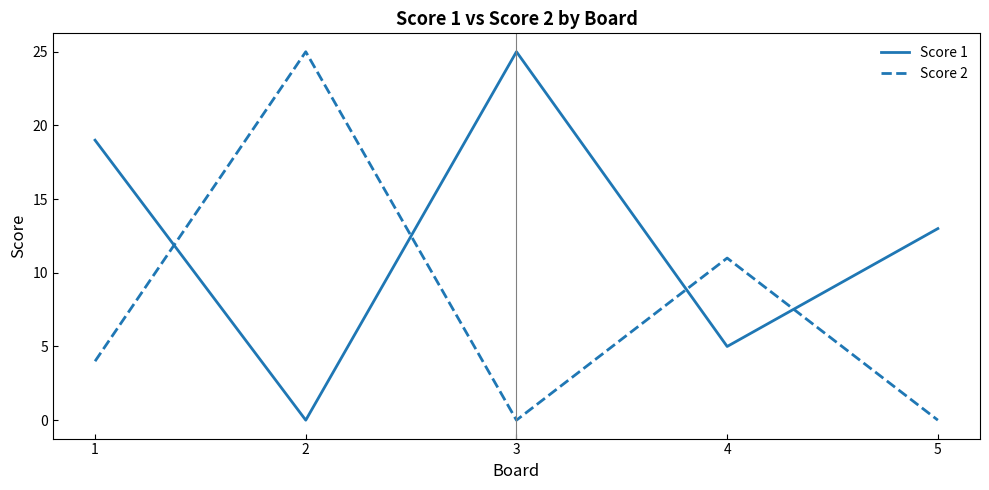

How many times do Score 2 and Score 1 cross each other?

4